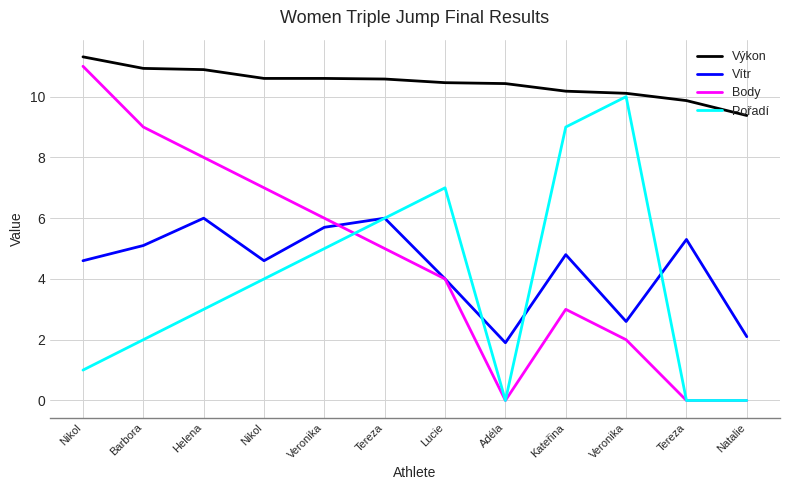

Is it true that Pořadí equals 9.0 at Kateřina?

True